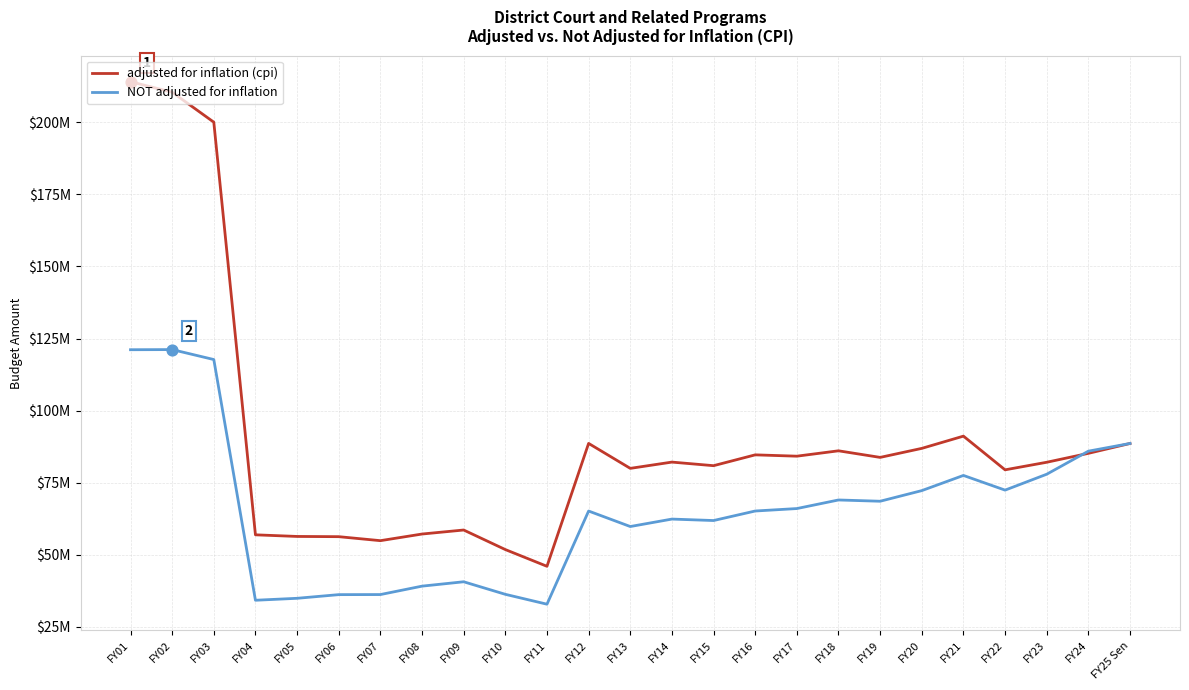

What is the total value across all series at FY13?

139812654